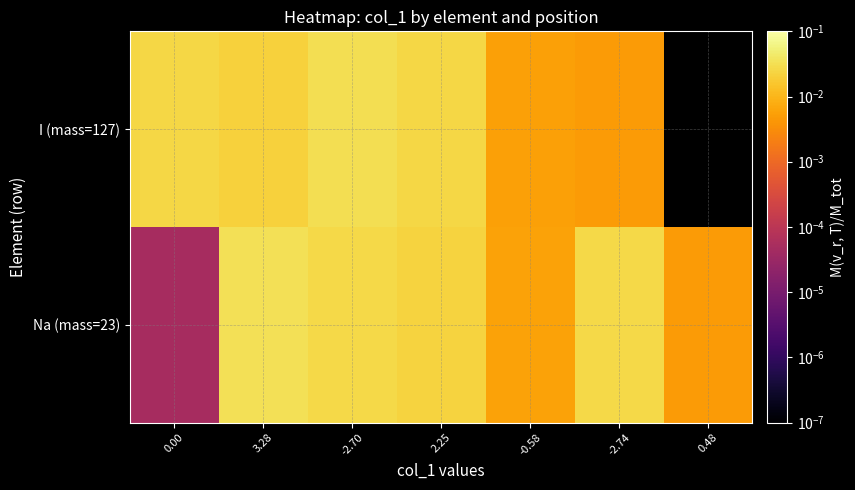

Is it true that Na (mass=23) equals 0.0 at -2.74?

False